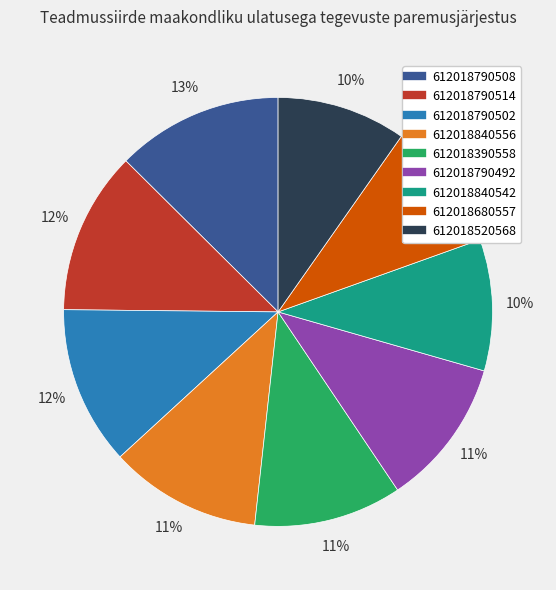

How many slices are in this pie chart?

9